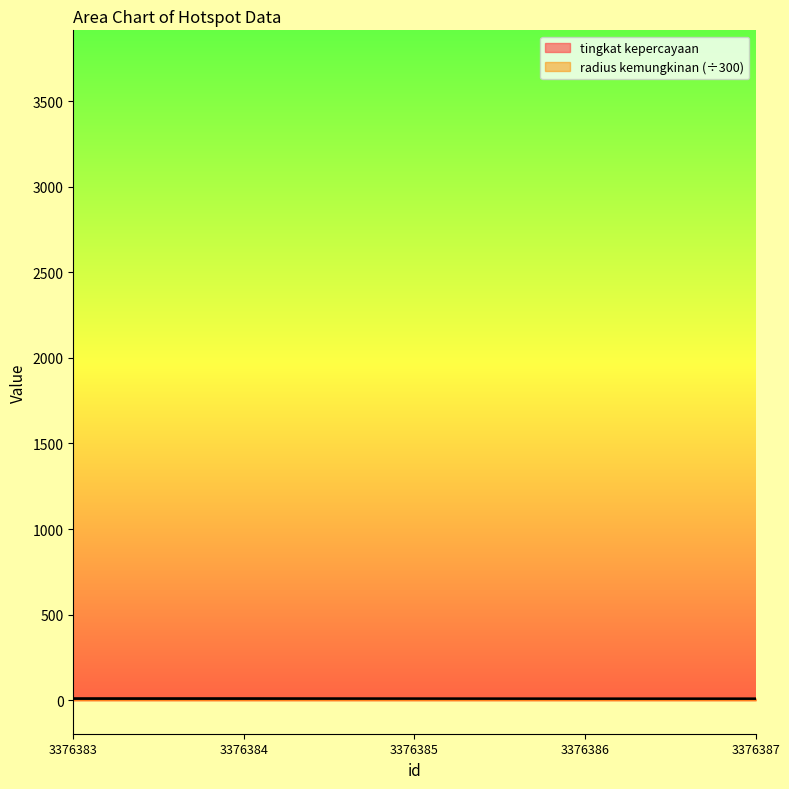

What is the value of the tingkat kepercayaan point at the 1st from the left?

8.0